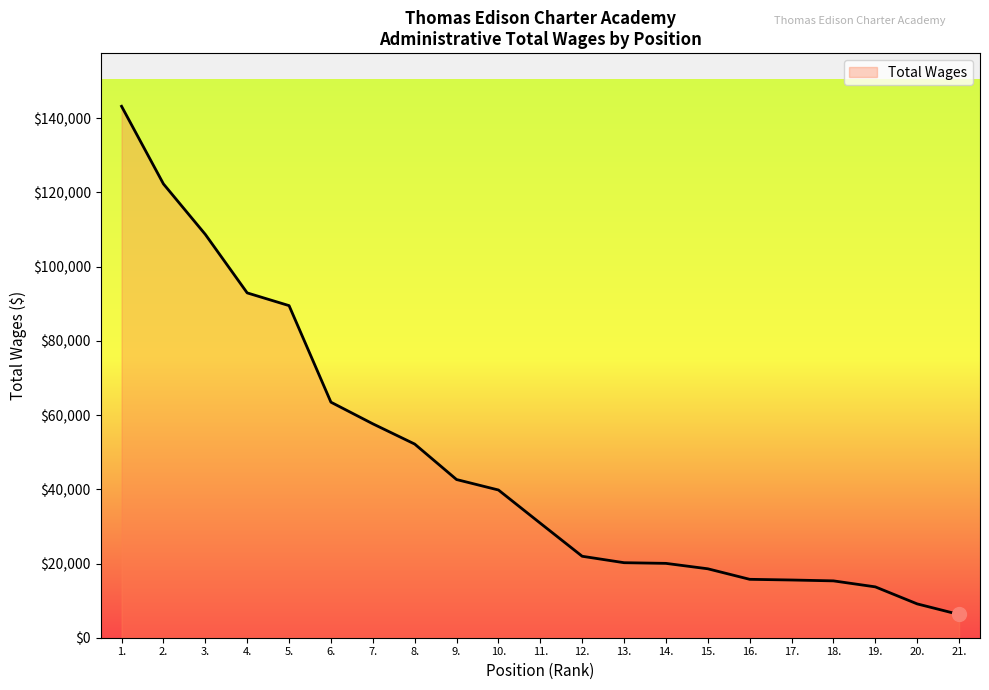

The value at 7. is 57652. True or false?

True